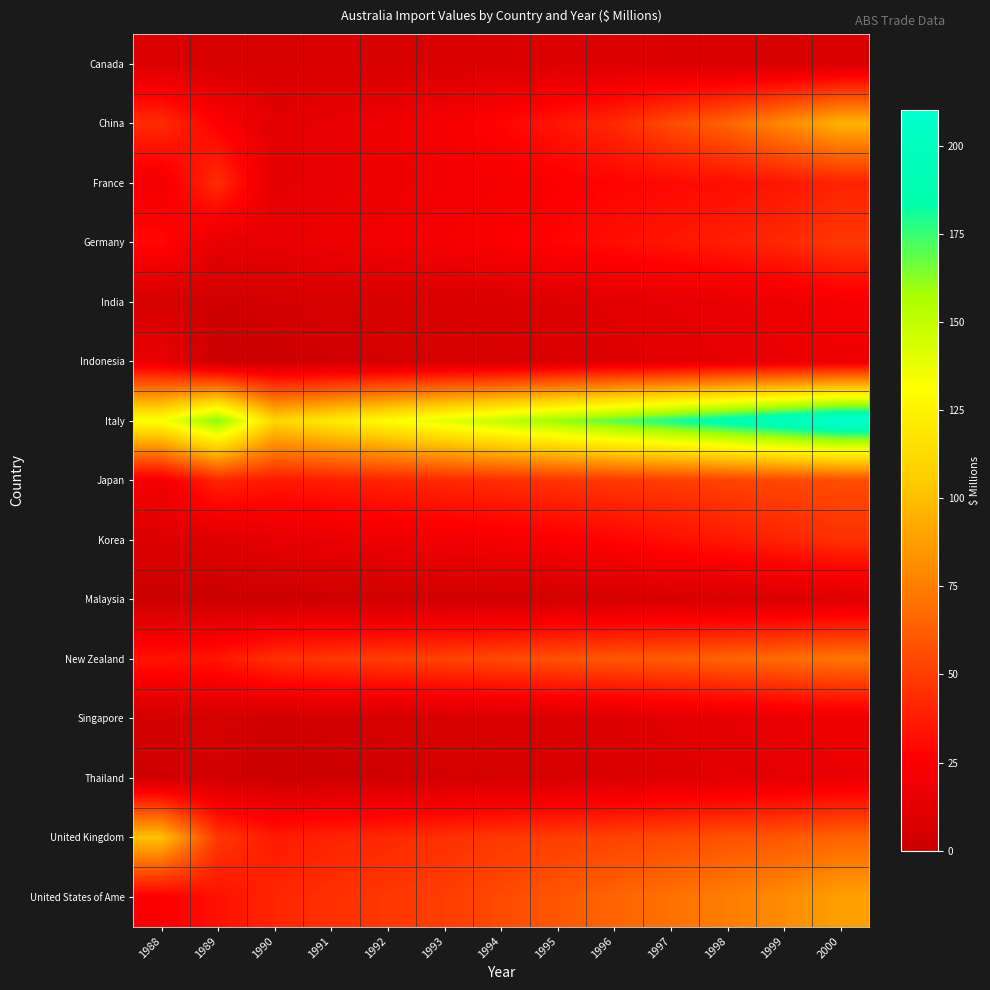

What is the greatest value displayed?

210